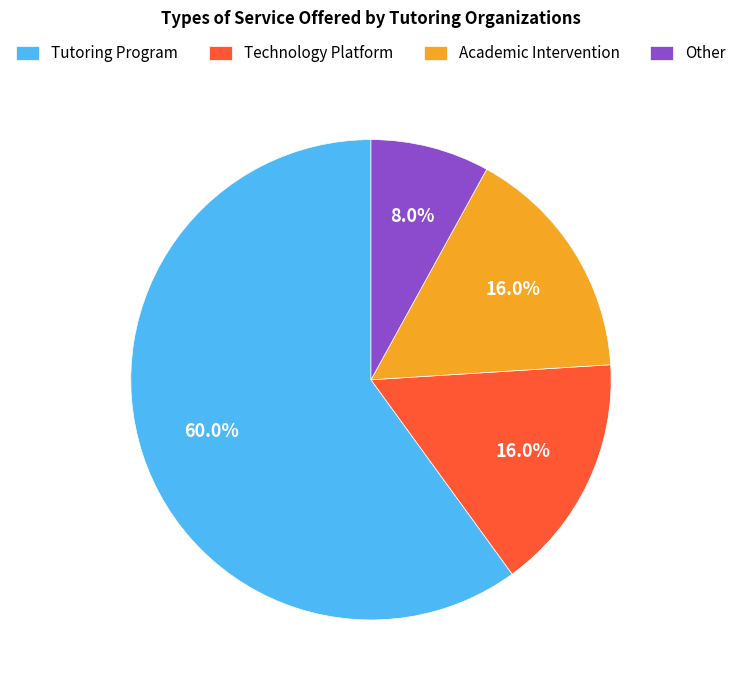

To the nearest percent, what is the average slice percentage?

25%